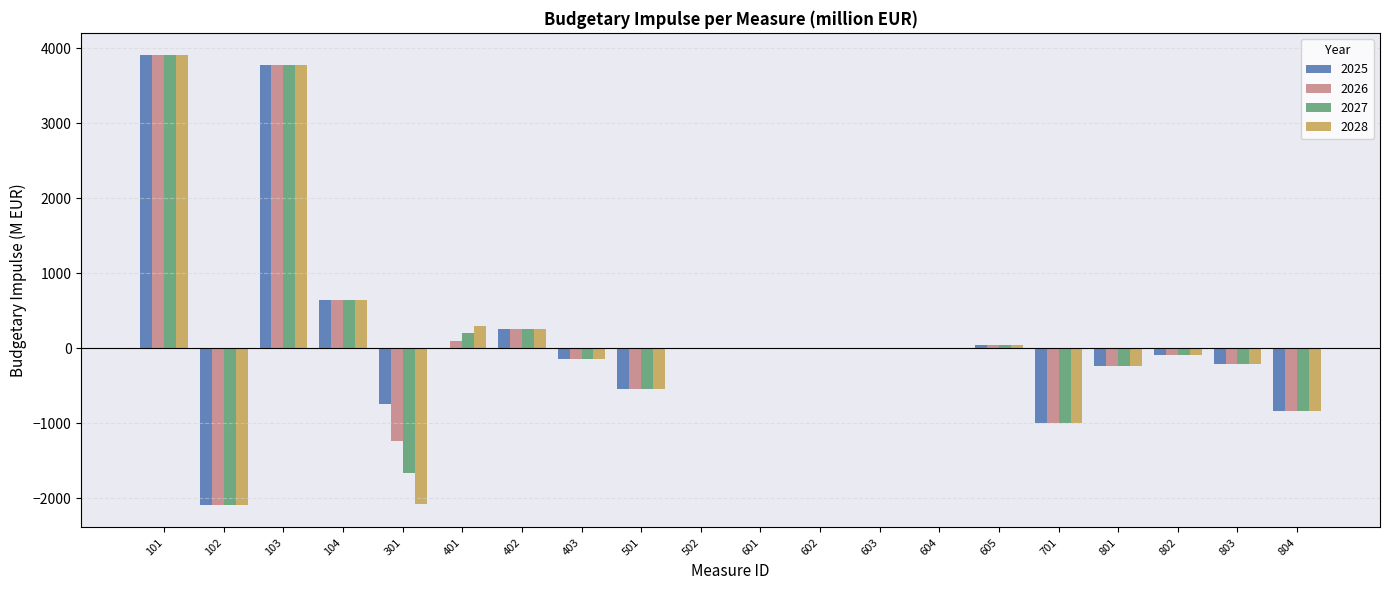

What is the sum of all 2025 values?

2698